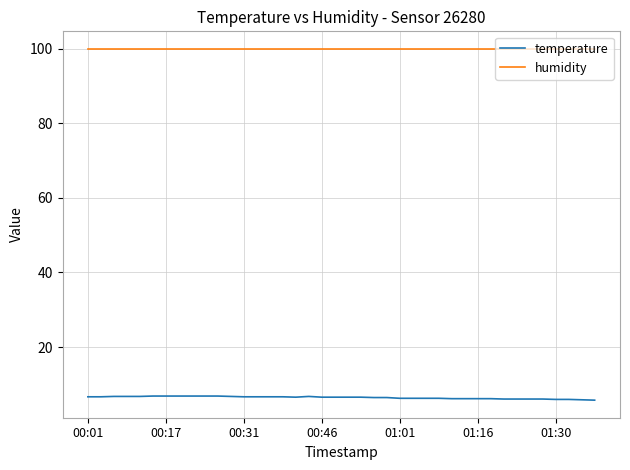

What is the minimum value for temperature?

5.8